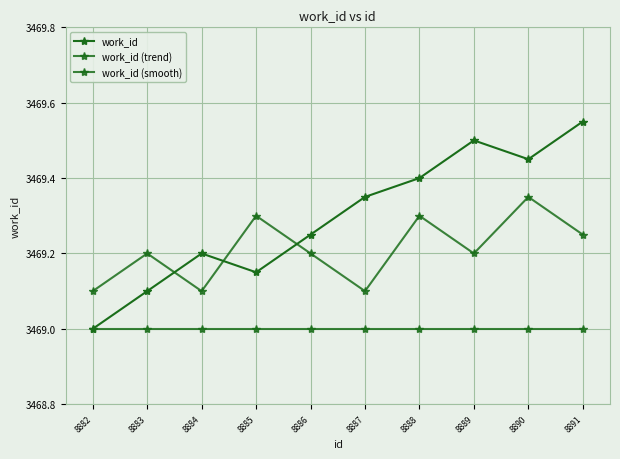

How many lines are shown in the chart?

3